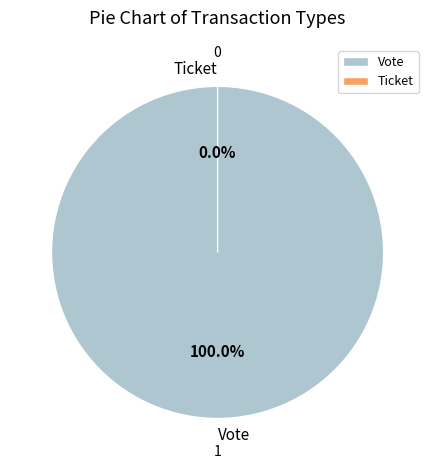

To the nearest percent, what percentage of the pie is Vote?

100%